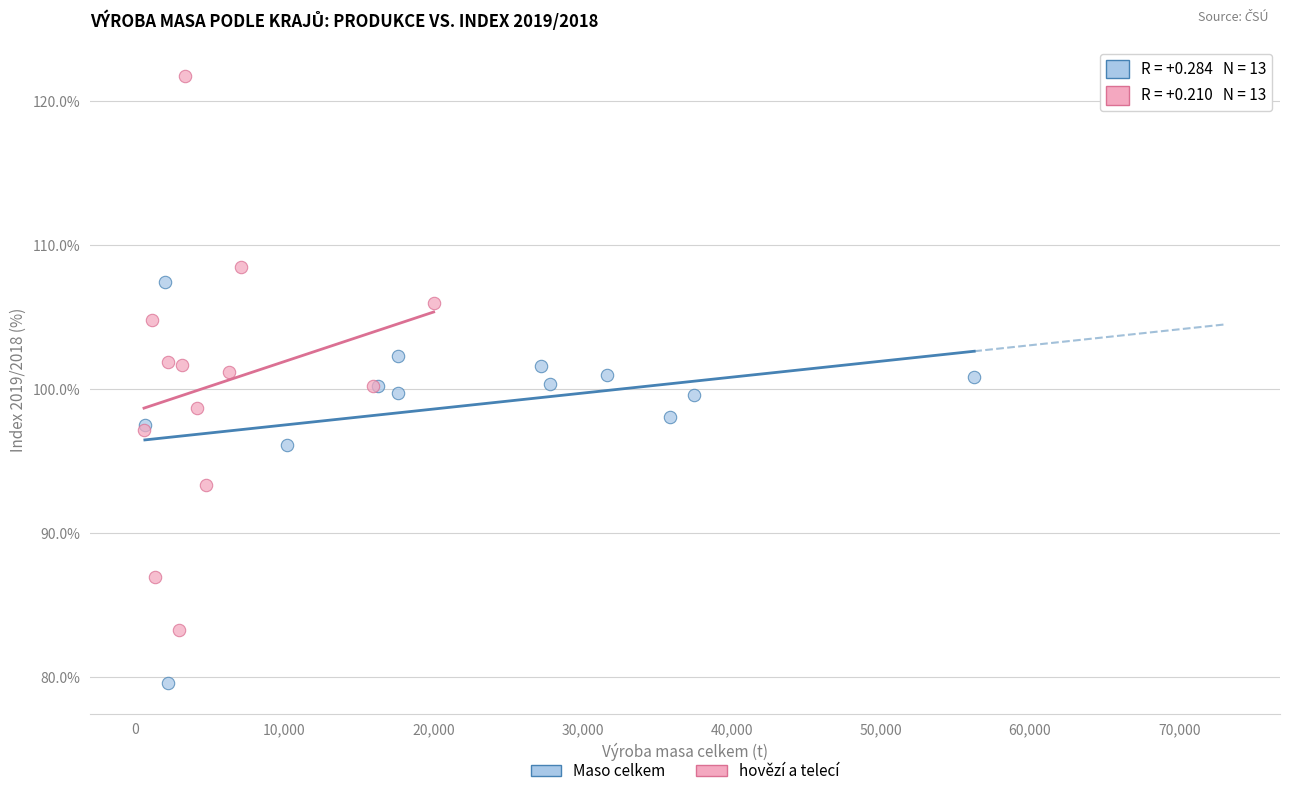

Which series has the widest spread of Y values?

hovězí a telecí